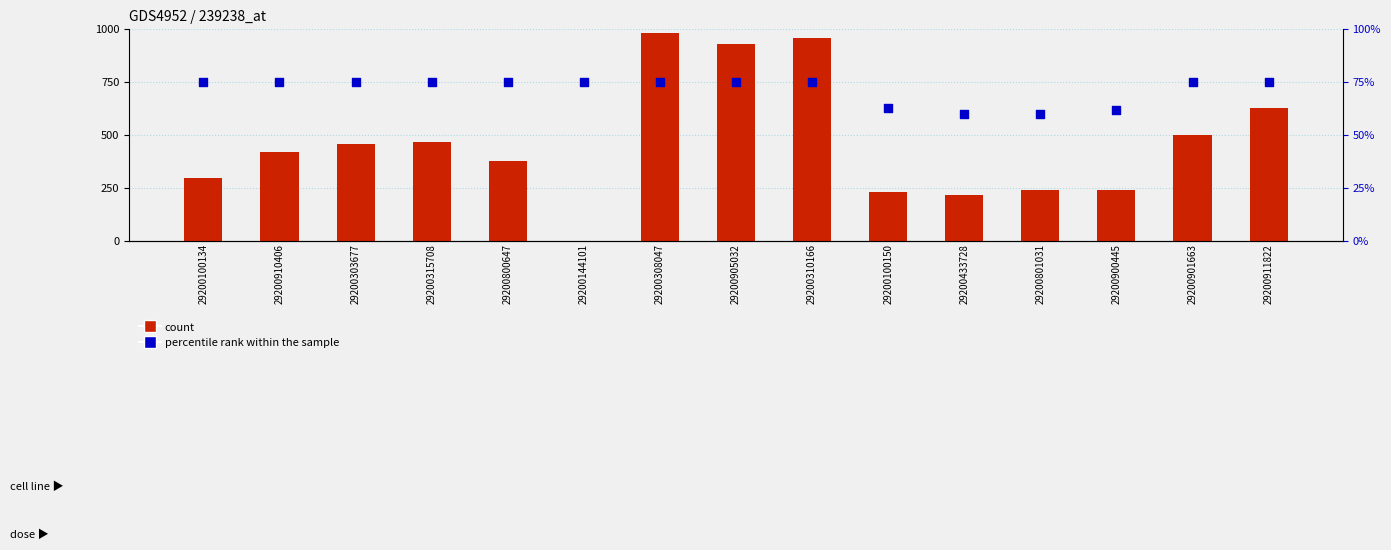

At which category is the sum across all series the highest?

29200308047